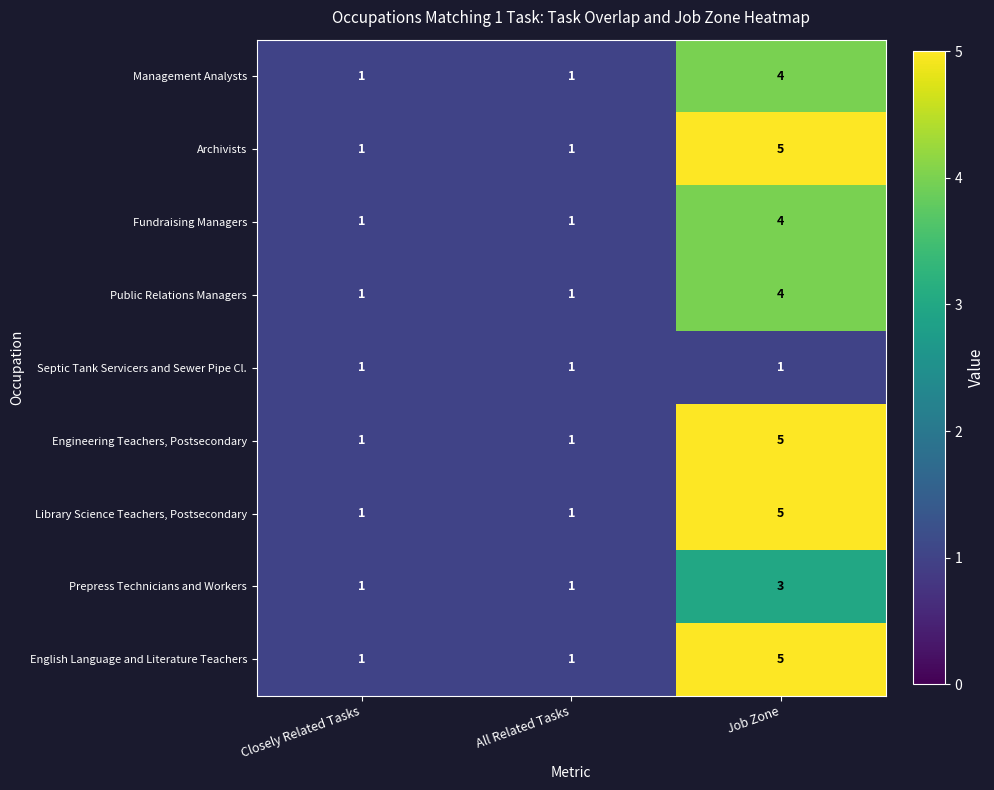

The Management Analysts series shows 4 at Job Zone. True or false?

True